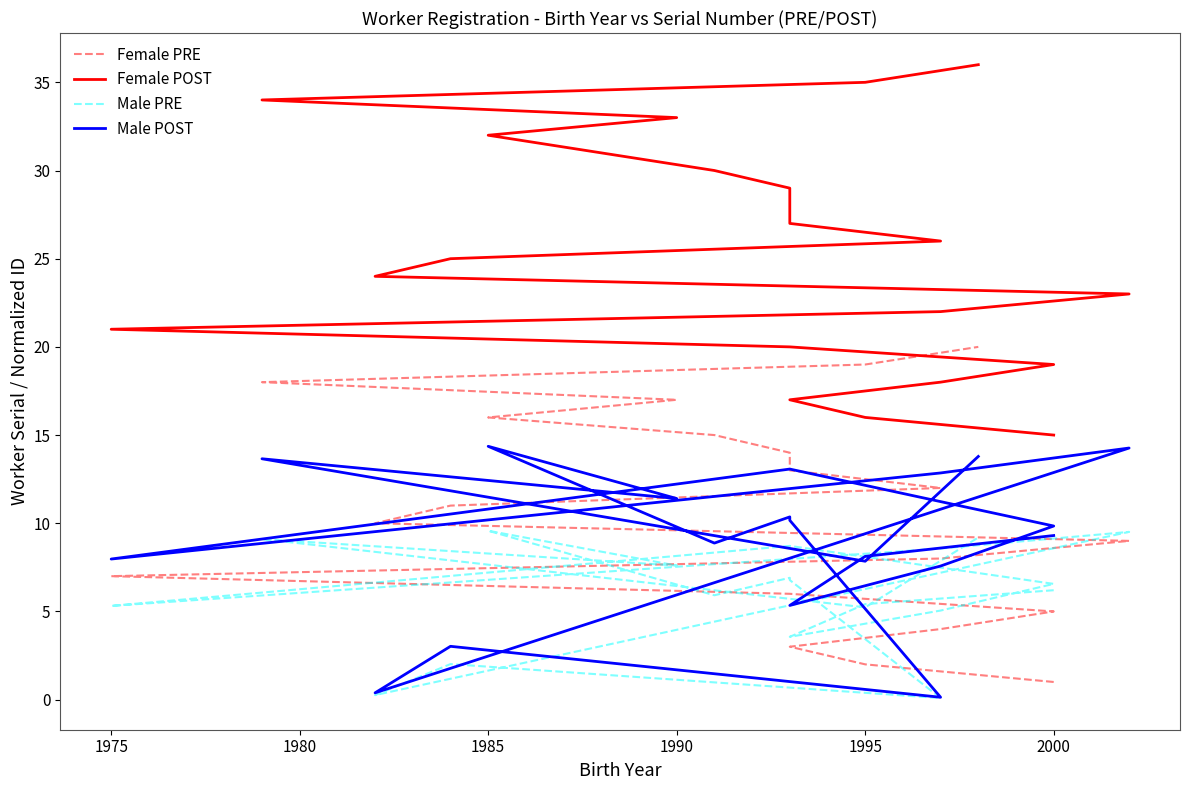

True or false: Female POST has more than 0 points higher than both neighbors.

False